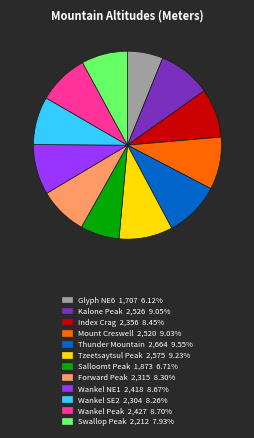

Is there any slice that represents more than half of the pie?

No